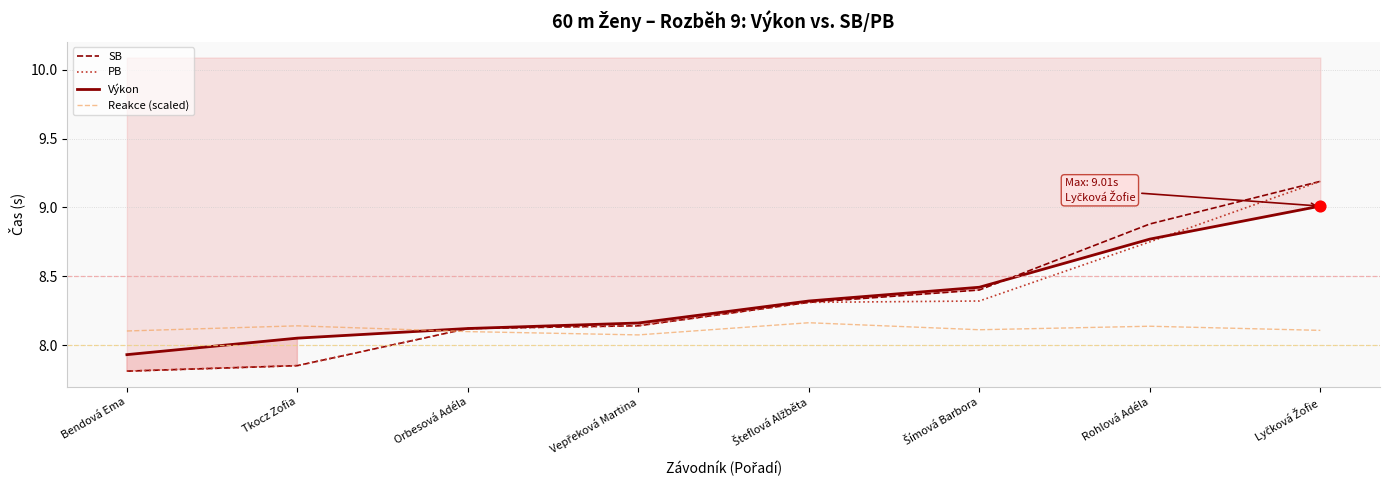

Which series contains the highest Y value?

SB